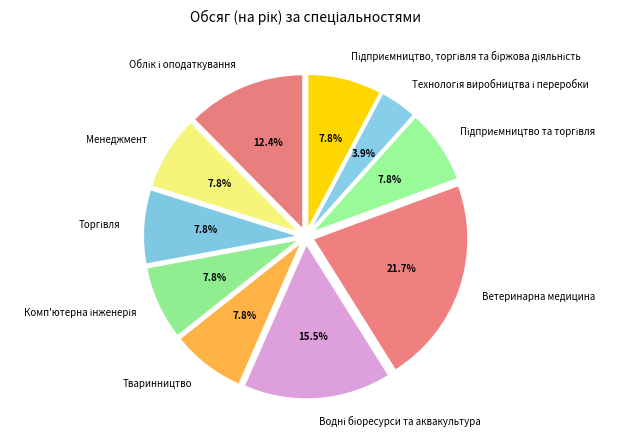

How many segments does this pie chart have?

10